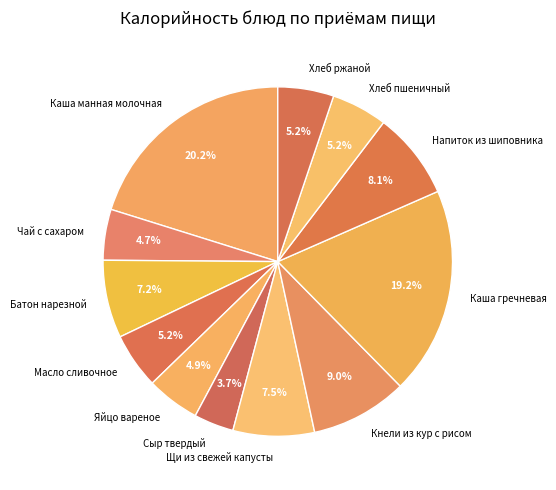

Which slice is the largest?

Каша манная молочная